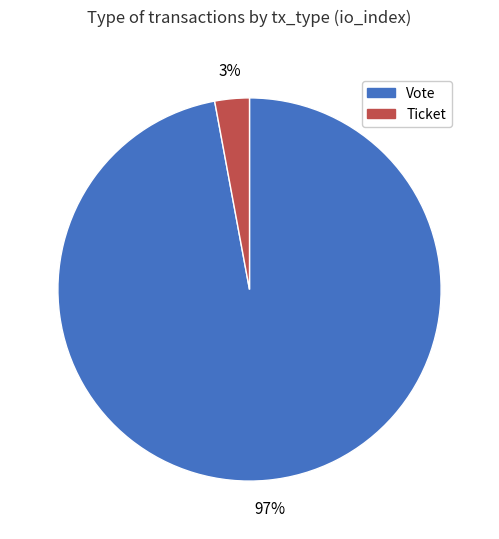

Rank the categories by value from highest to lowest.

Vote, Ticket